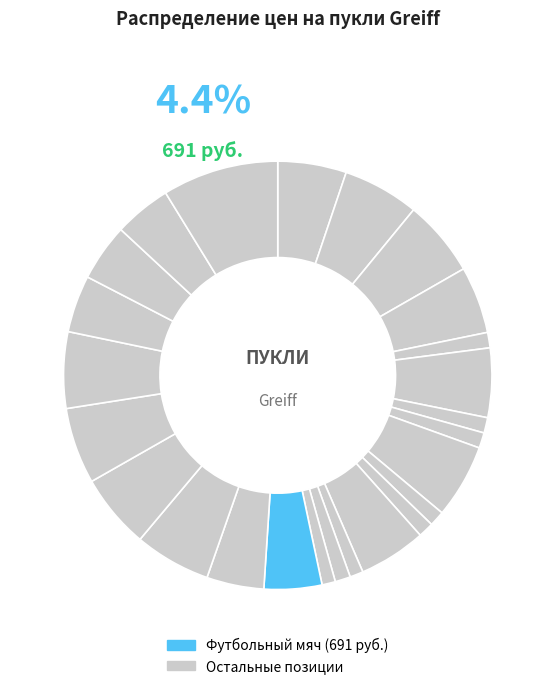

True or false: Бордо accounts for 11% of the total.

False